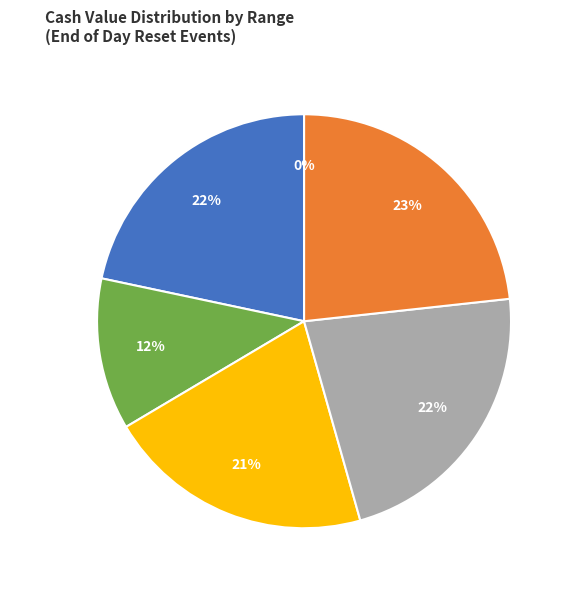

To the nearest percent, what is the combined percentage of 2025-10-03 and 2025-09-30?

14%